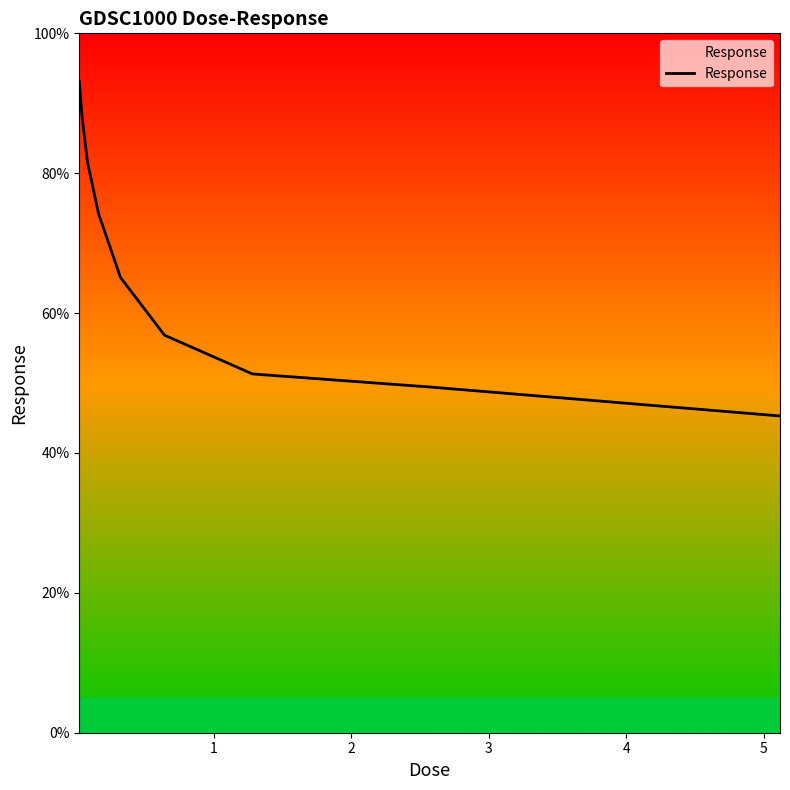

What is the greatest value displayed?

93.1